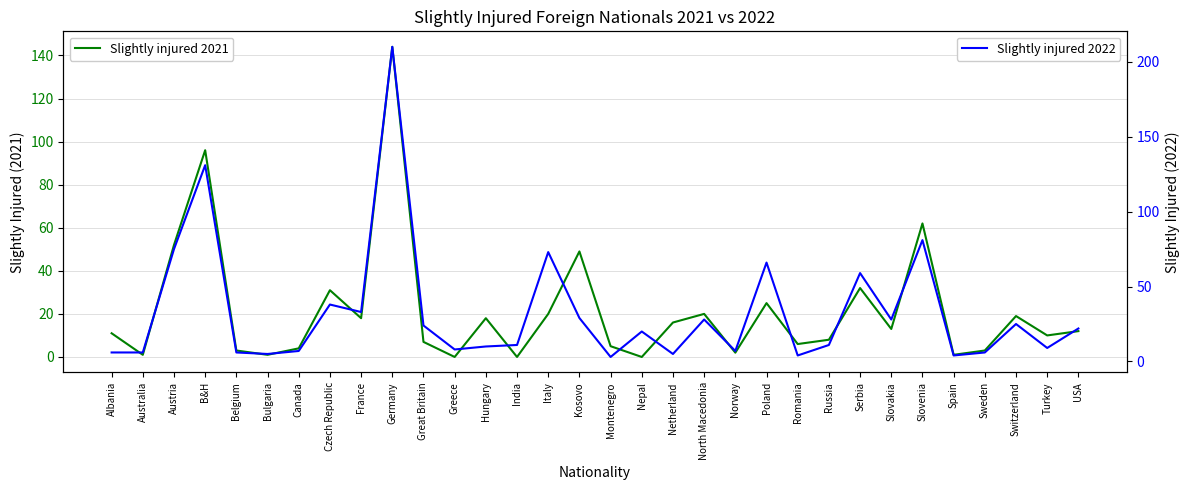

Rank the series by their average value, from lowest to highest.

Slightly injured 2021, Slightly injured 2022